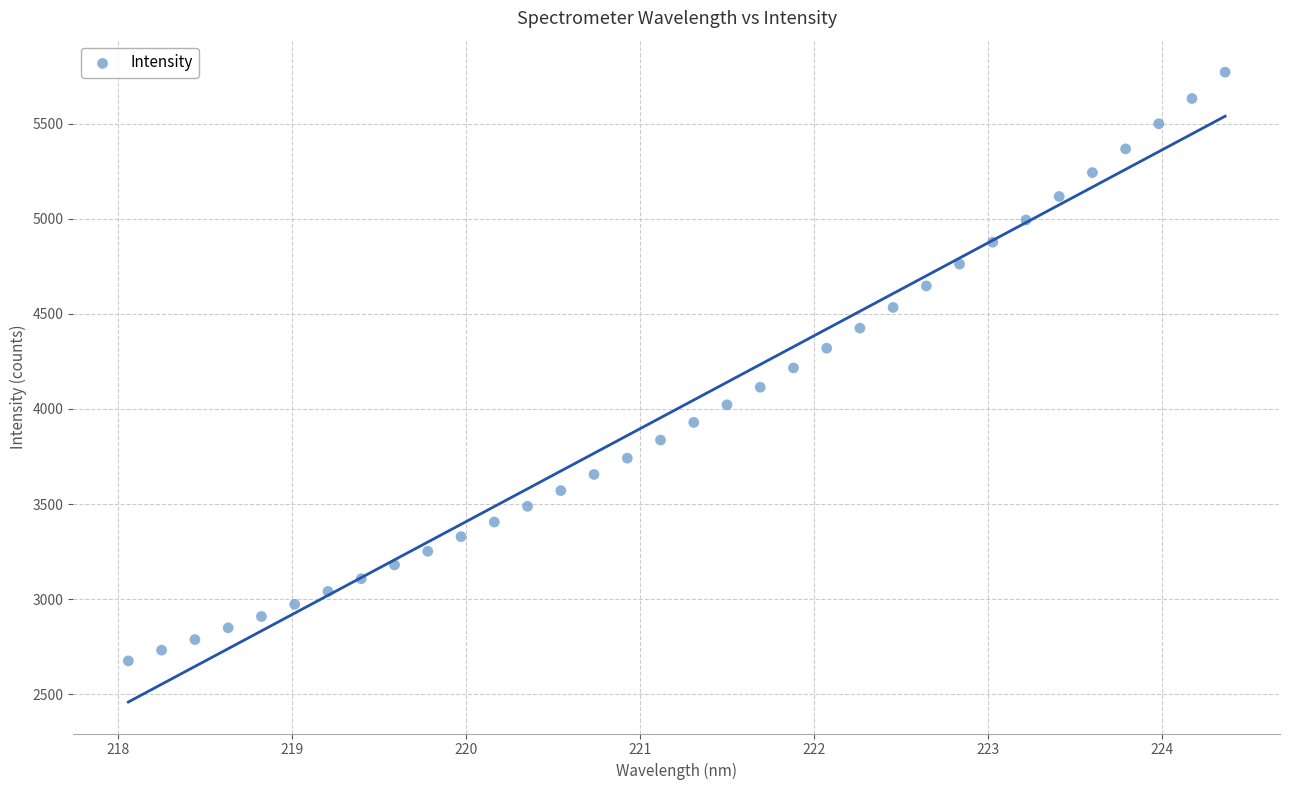

What is the range of Y values (max minus min)?

3094.1